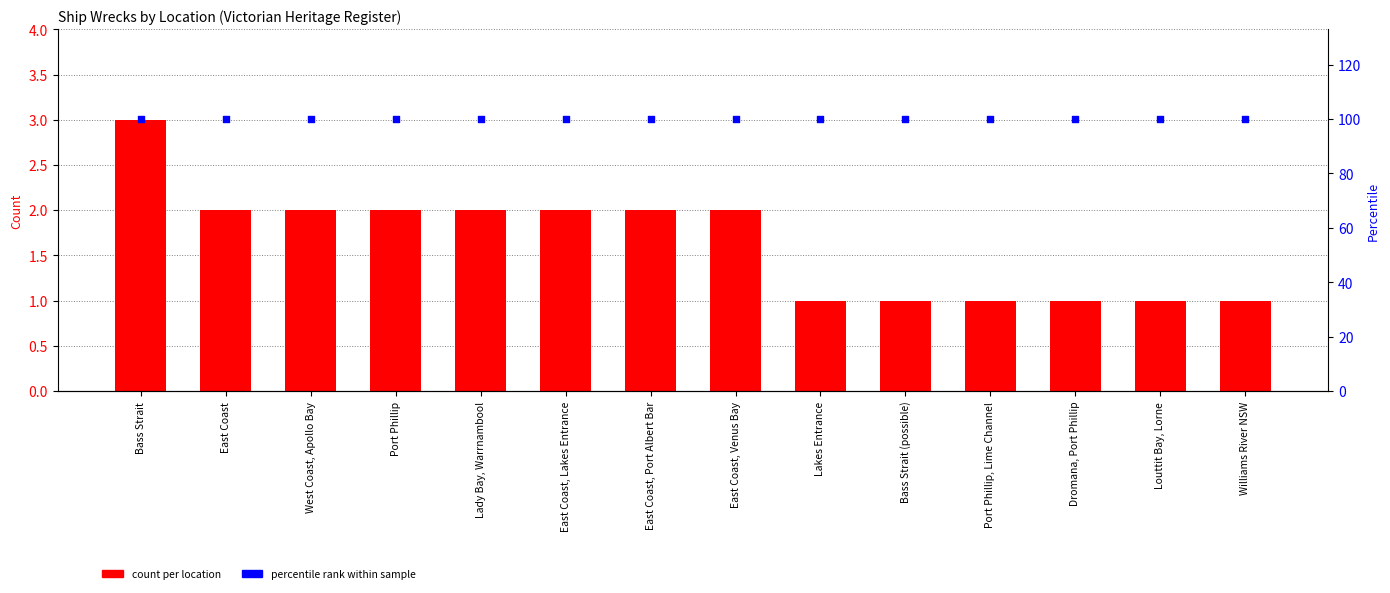

Which series has the largest total across all categories?

percentile rank within sample